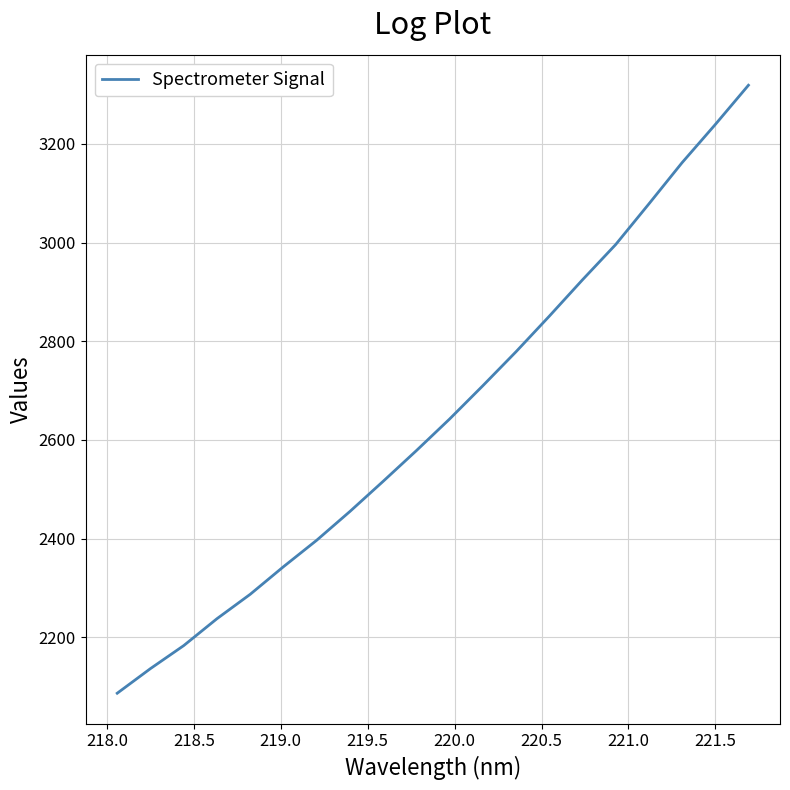

What is the greatest value displayed?

3318.9